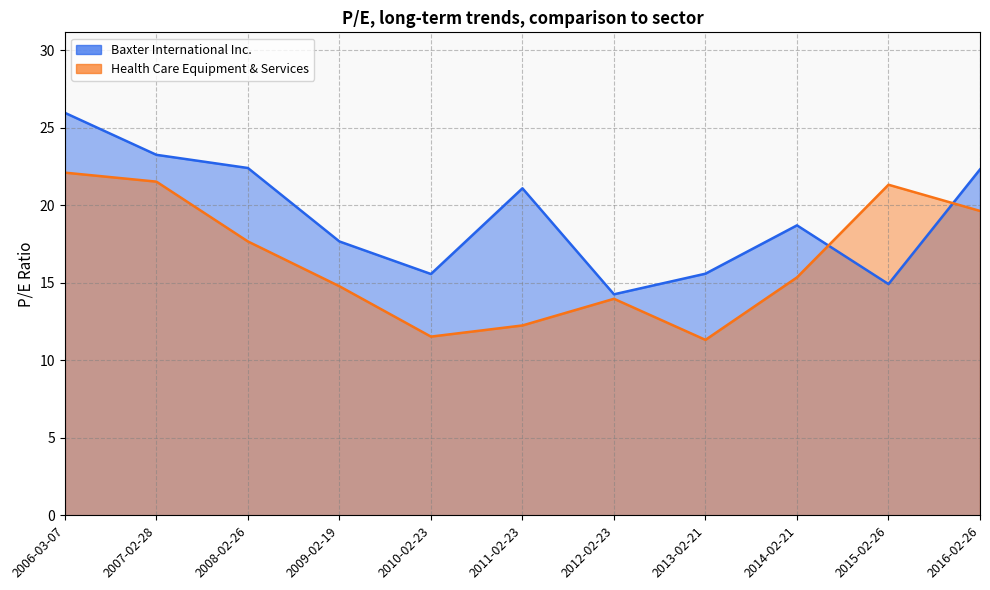

Which category has the highest value across all series?

2006-03-07